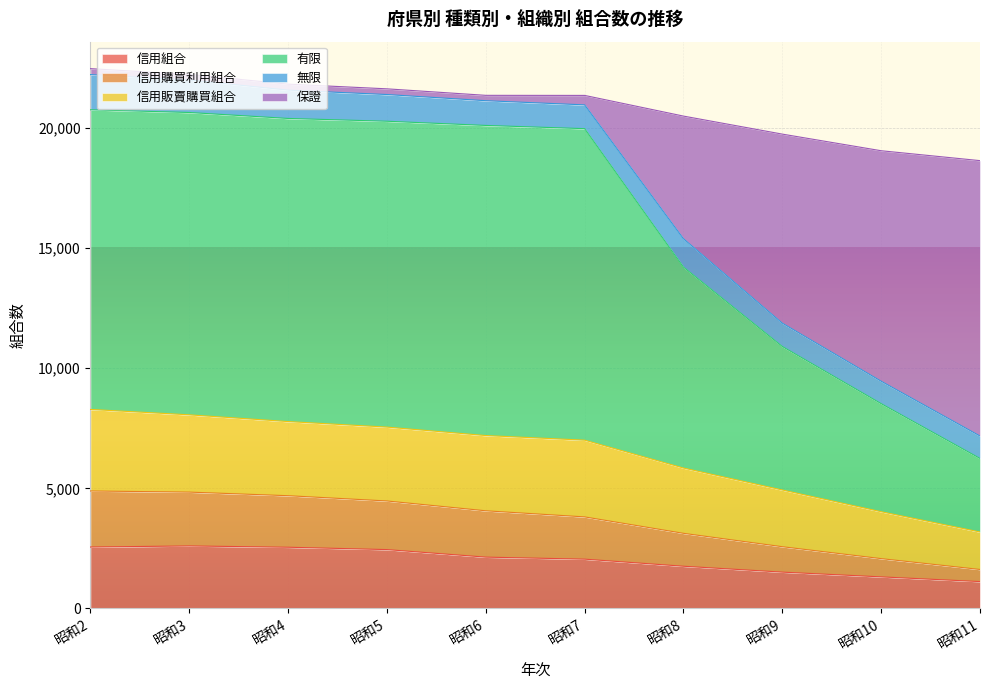

What is the lowest value of the 信用組合 series?

1117